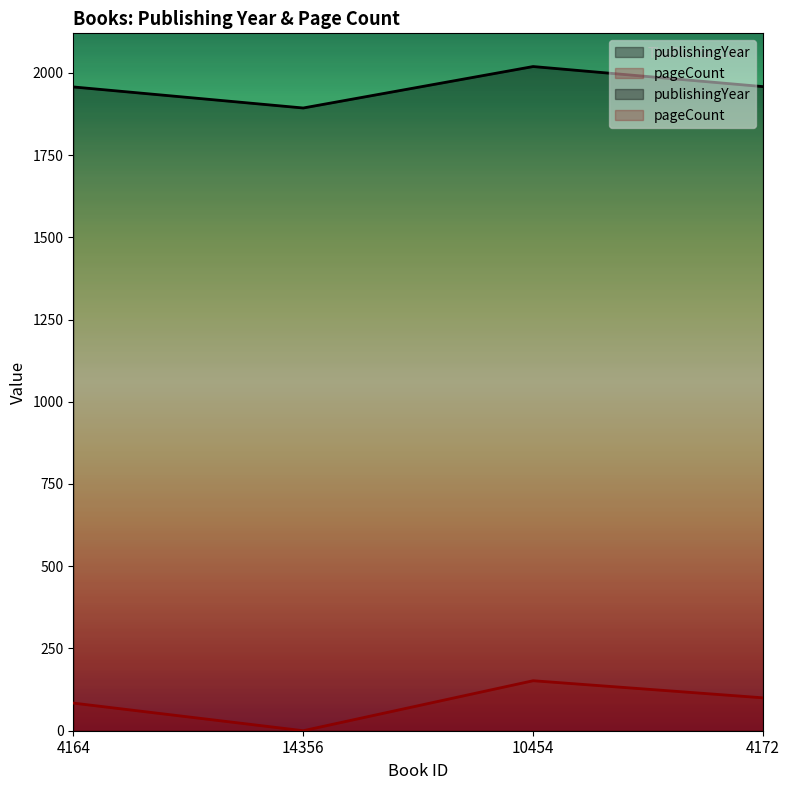

Which category has the lowest value in the publishingYear series?

14356